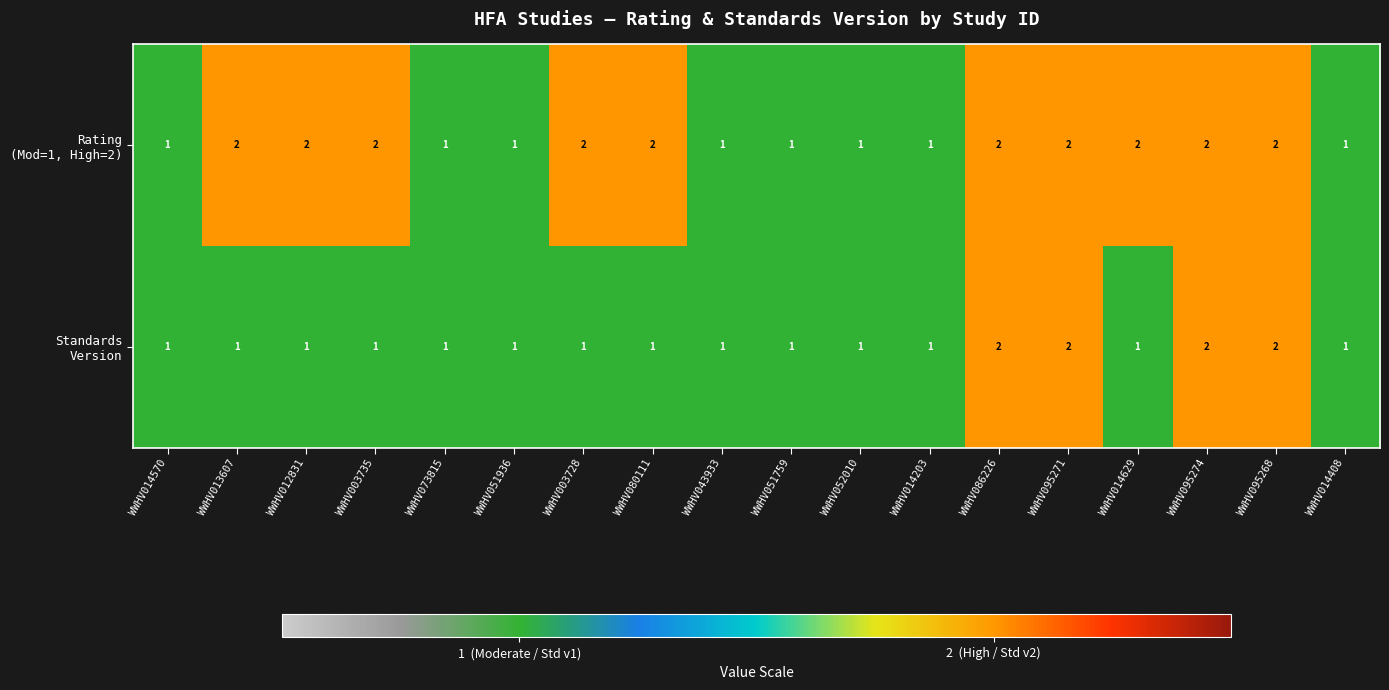

What is the greatest value displayed?

2